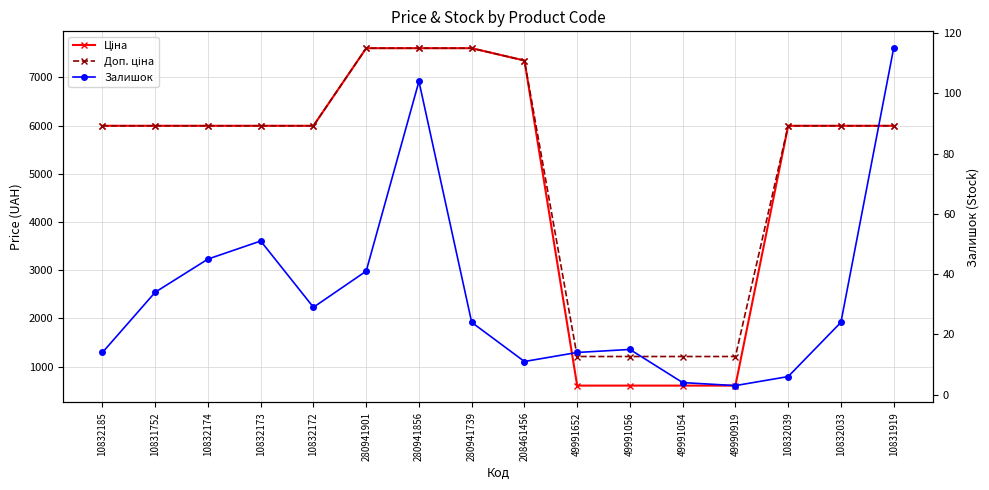

Read the Залишок value at 10831919.

115.0